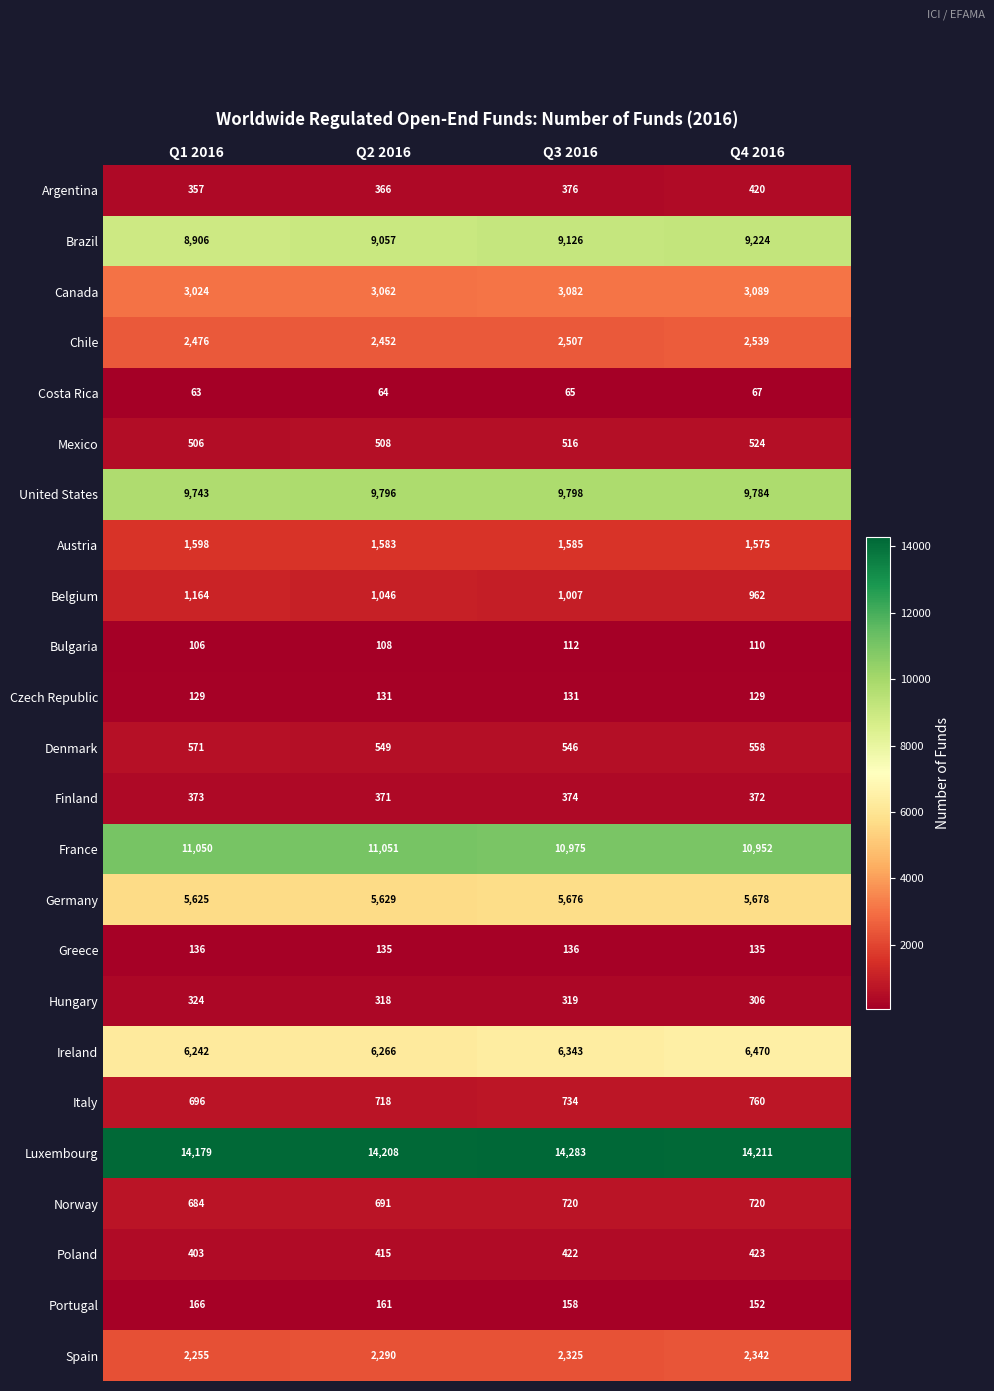

How many categories are shown in the chart?

4